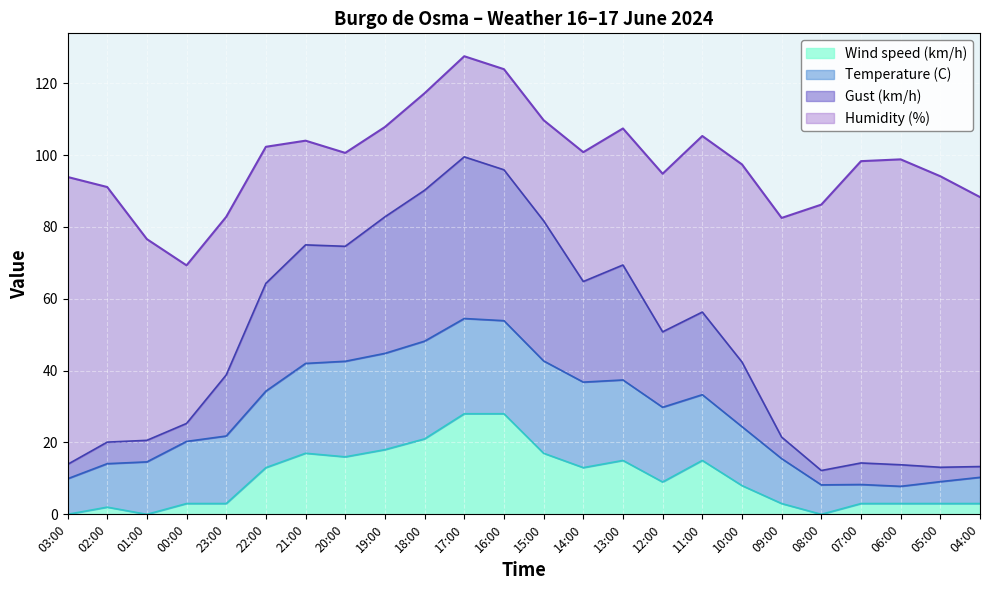

True or false: Wind speed (km/h) and Gust (km/h) intersect in this chart.

False